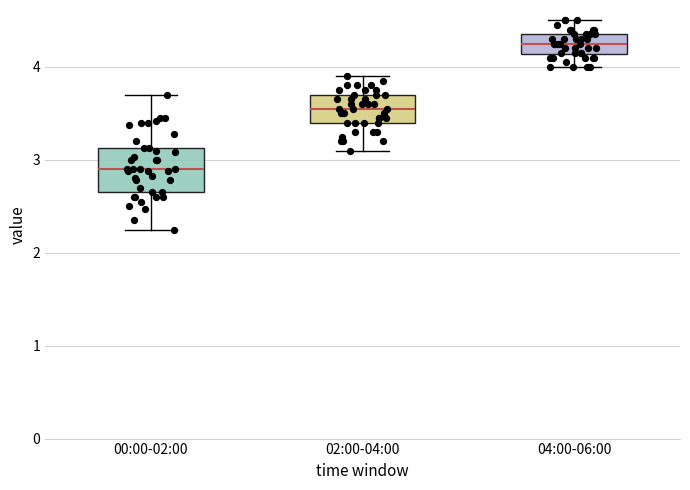

Where is the lower edge of the box for 00:00-02:00 on the y-axis? The values are not printed on the chart, so give them approximately, as read against the axis.

2.7